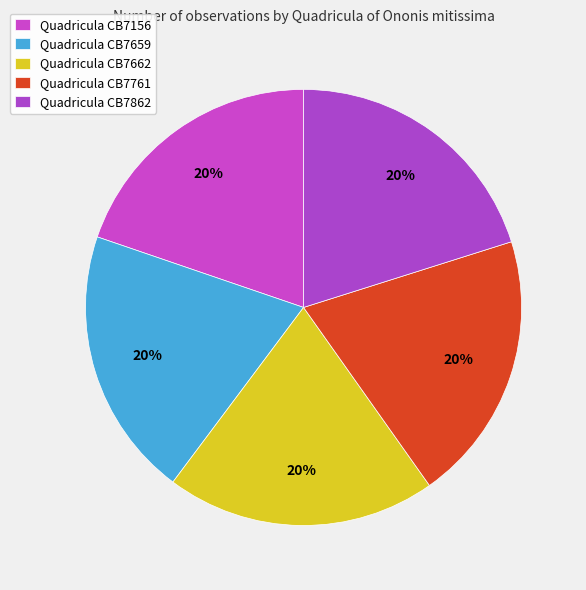

Rank the categories by value from lowest to highest.

CB7156, CB7659, CB7662, CB7761, CB7862